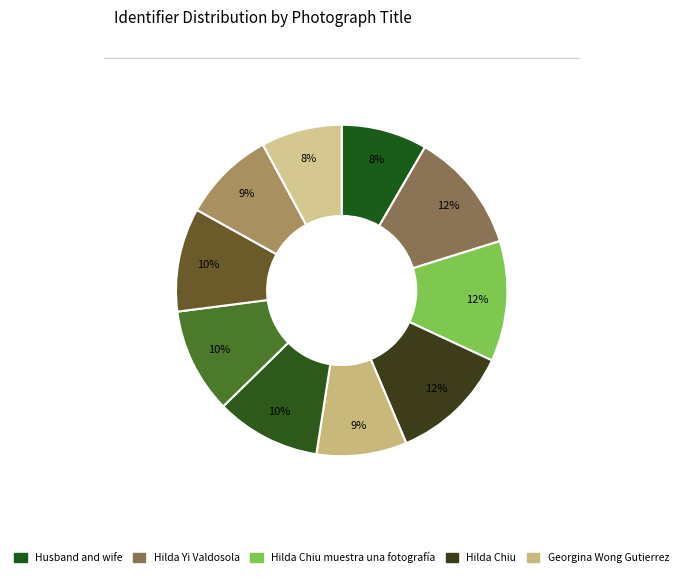

What is the smallest slice in the pie chart?

Eugenio Lee Wong